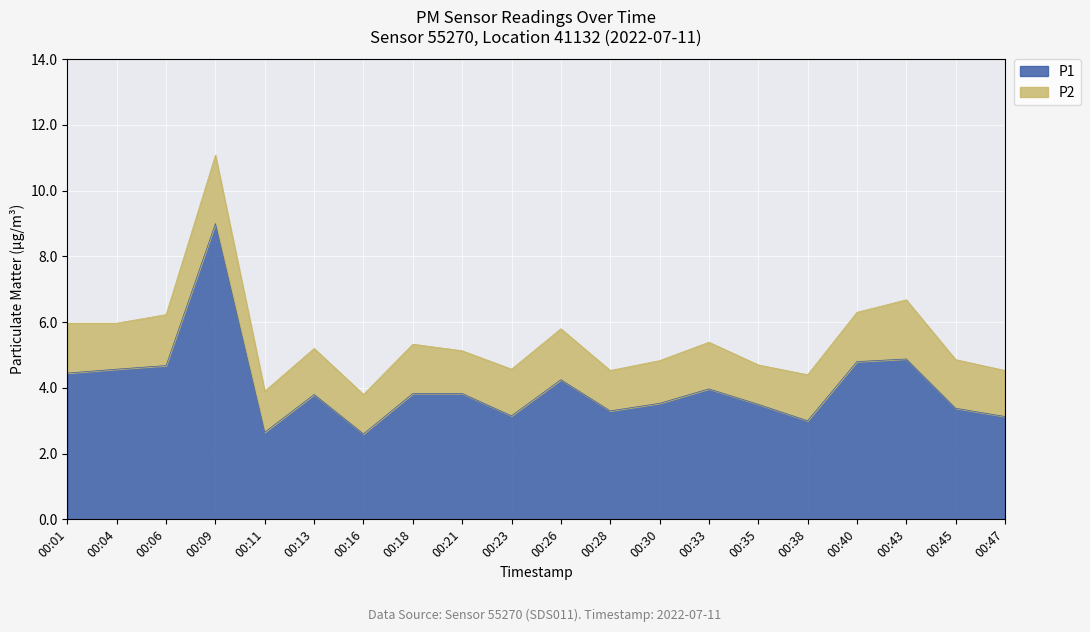

The value at 00:45 is 2.0. True or false?

False